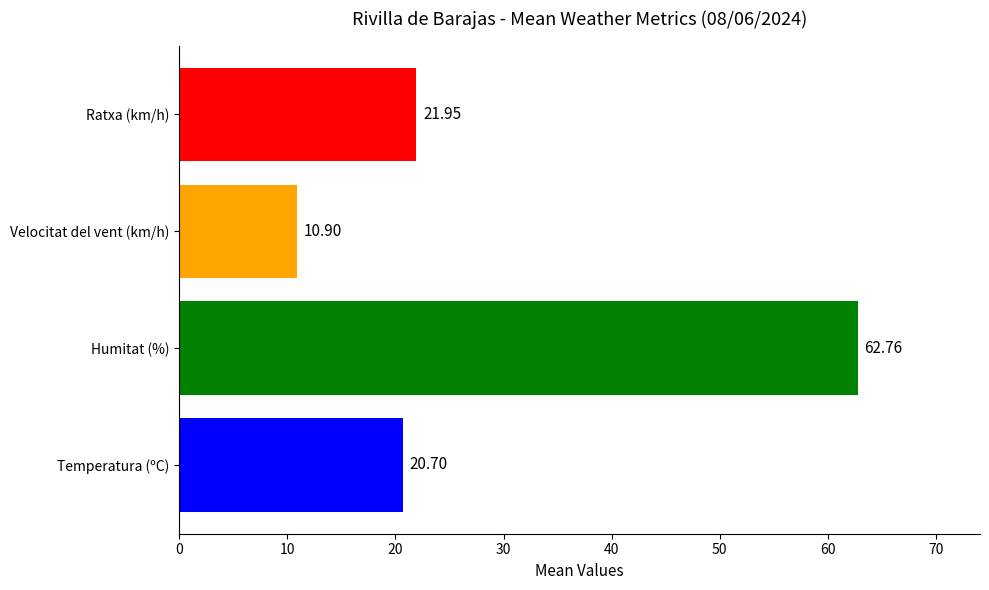

Are the bars horizontal?

Yes